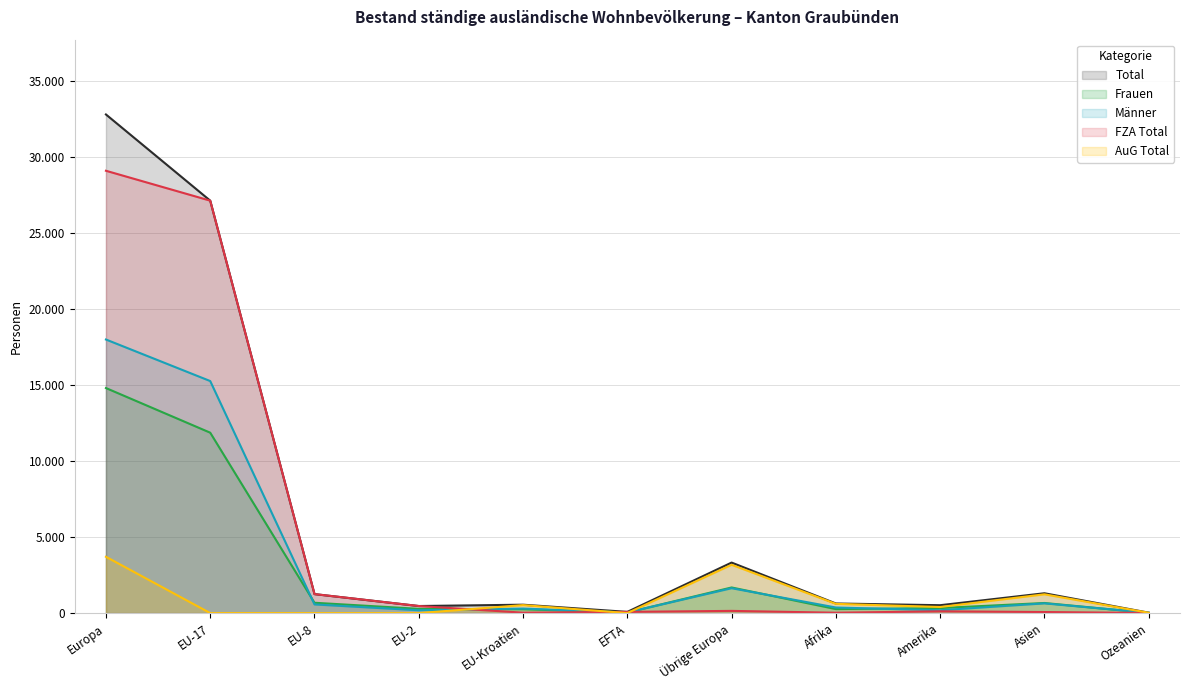

Reading right to left, list all the values displayed in this chart.

Total: 28	1305	519	632	3323	80	552	465	1250	27135	32805
Frauen: 7	665	331	264	1686	38	254	279	680	11869	14806
Männer: 21	640	188	368	1637	42	298	186	570	15266	17999
FZA Total: 6	70	118	24	145	80	27	465	1250	27134	29101
AuG Total: 22	1235	401	608	3178	0	525	0	0	1	3704